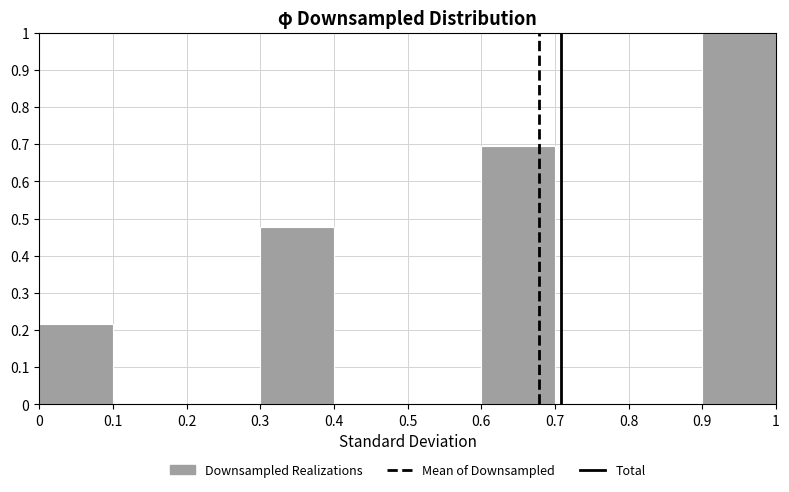

Reading left to right, list every bar in this chart as the range it spans on the x-axis followed by its height. The values are not printed on the chart, so give them approximately, as read against the axis.

0 to 0.1: 0.22
0.1 to 0.2: 0
0.2 to 0.3: 0
0.3 to 0.4: 0.48
0.4 to 0.5: 0
0.5 to 0.6: 0
0.6 to 0.7: 0.70
0.7 to 0.8: 0
0.8 to 0.9: 0
0.9 to 1: 1.00